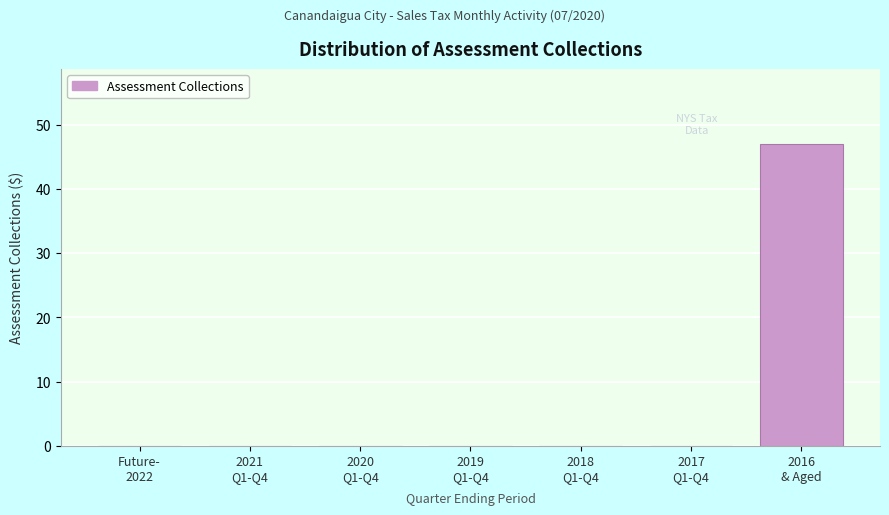

What is the sum of all values?

46.9